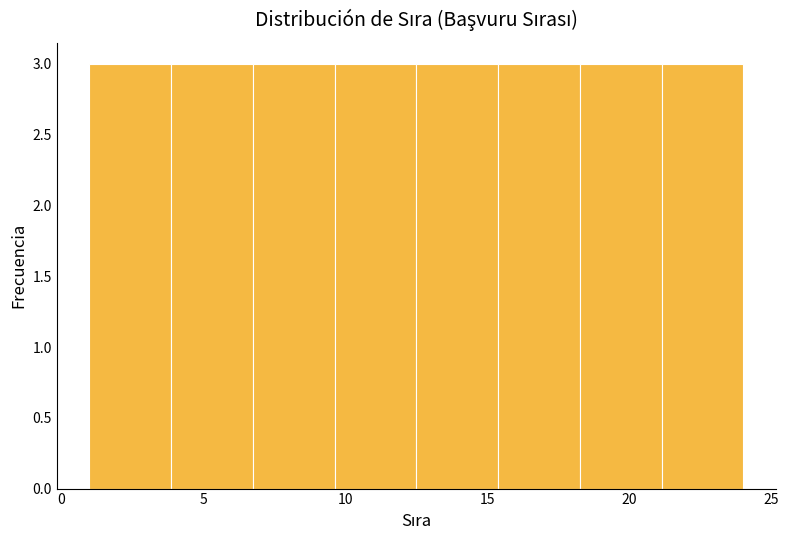

Reading left to right, list every bar in this chart as the range it spans on the x-axis followed by its height. Neither the bar edges nor the heights are printed on the chart, so give them approximately, as read against the axes.

1.0 to 4.0: 3
4.0 to 7.0: 3
7.0 to 9.5: 3
9.5 to 12.5: 3
12.5 to 15.5: 3
15.5 to 18.5: 3
18.5 to 21.0: 3
21.0 to 24.0: 3